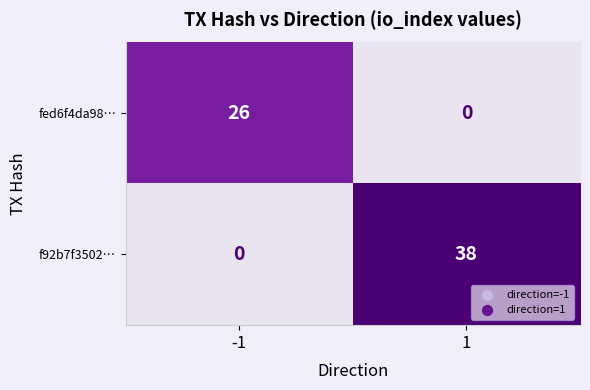

Read the f92b7f3502… value at 1.

38